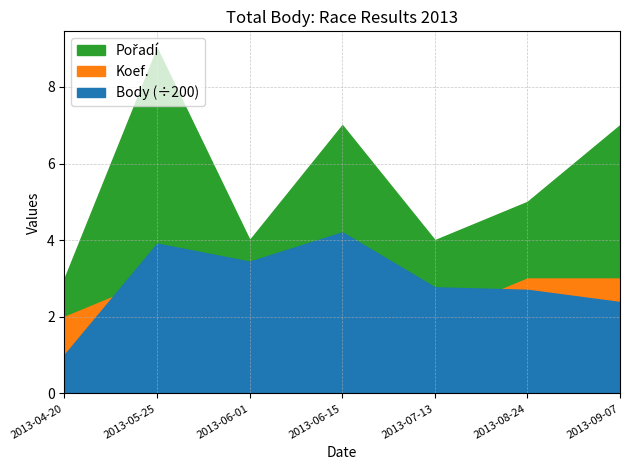

Which series has the largest total across all categories?

Body